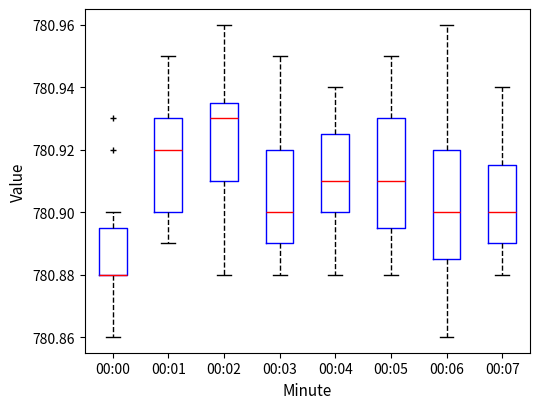

Reading left to right, read every box against the y-axis: the position of its median line, the range the box covers, and the ends of its whiskers. The values are not printed on the chart, so give them approximately, as read against the axis.

00:00: median 780.880 (drawn on the box's lower edge), box 780.880 to 780.896, whiskers 780.860 to 780.900
00:01: median 780.920, box 780.900 to 780.930, whiskers 780.890 to 780.950
00:02: median 780.930, box 780.910 to 780.936, whiskers 780.880 to 780.960
00:03: median 780.900, box 780.890 to 780.920, whiskers 780.880 to 780.950
00:04: median 780.910, box 780.900 to 780.926, whiskers 780.880 to 780.940
00:05: median 780.910, box 780.896 to 780.930, whiskers 780.880 to 780.950
00:06: median 780.900, box 780.886 to 780.920, whiskers 780.860 to 780.960
00:07: median 780.900, box 780.890 to 780.916, whiskers 780.880 to 780.940